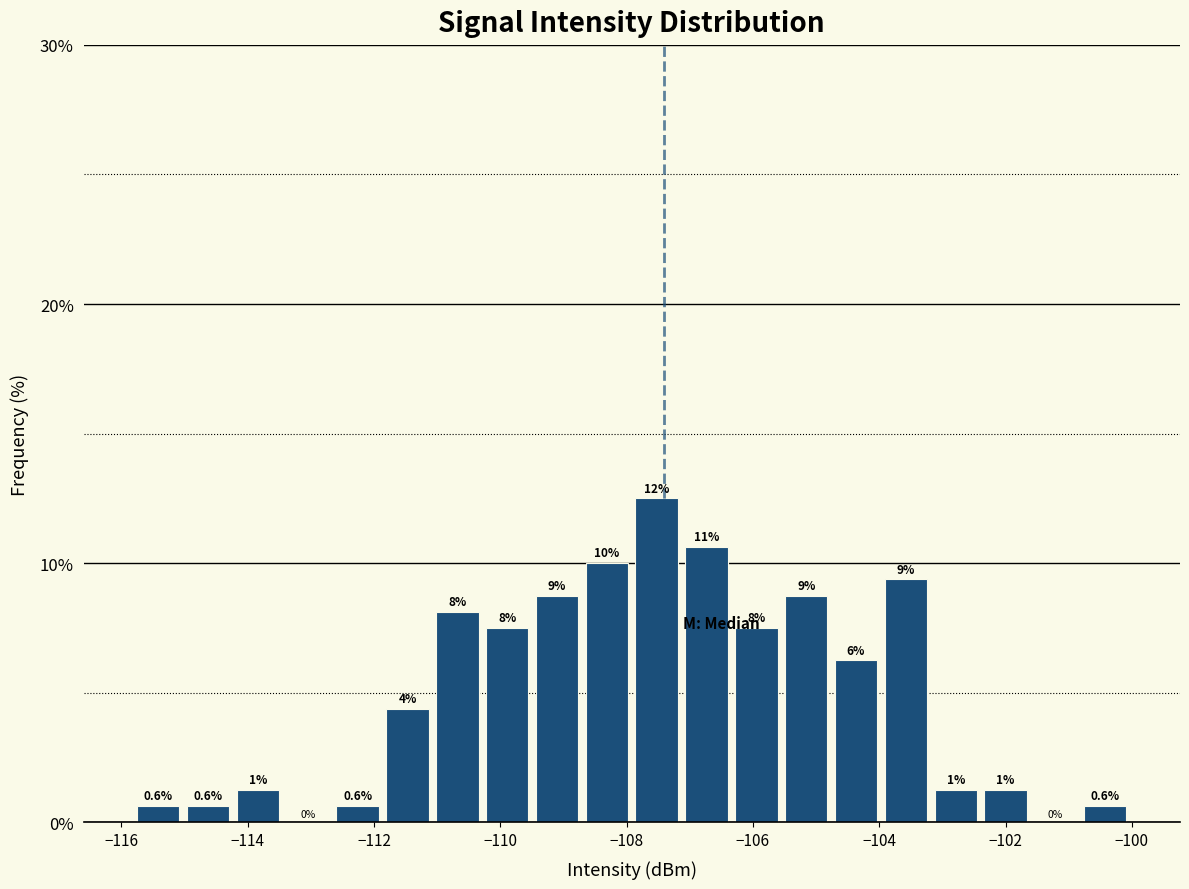

Read against the x-axis, roughly where is the centre of the tallest bar?

-107.6